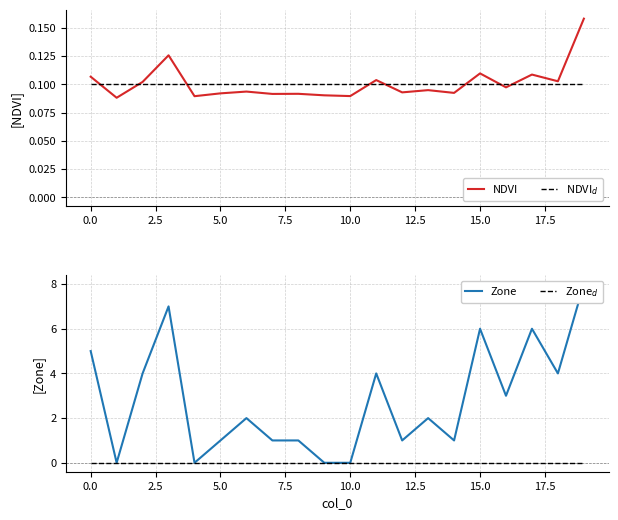

Between 0.0 and 15.0, which series saw the biggest shift?

Zone